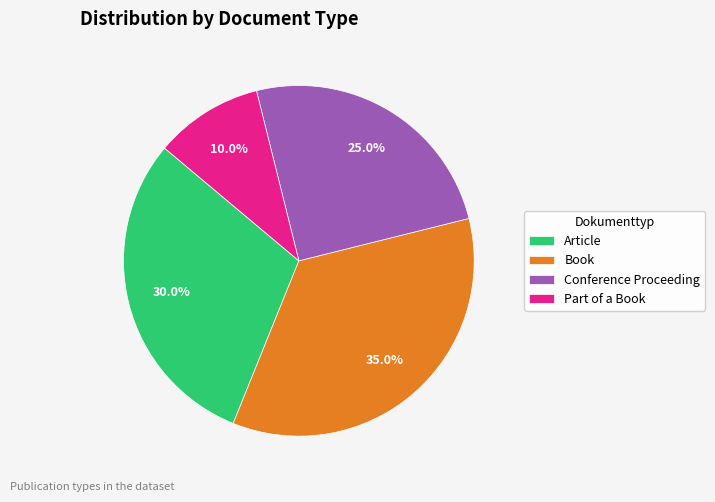

Is there a majority slice in this chart?

No